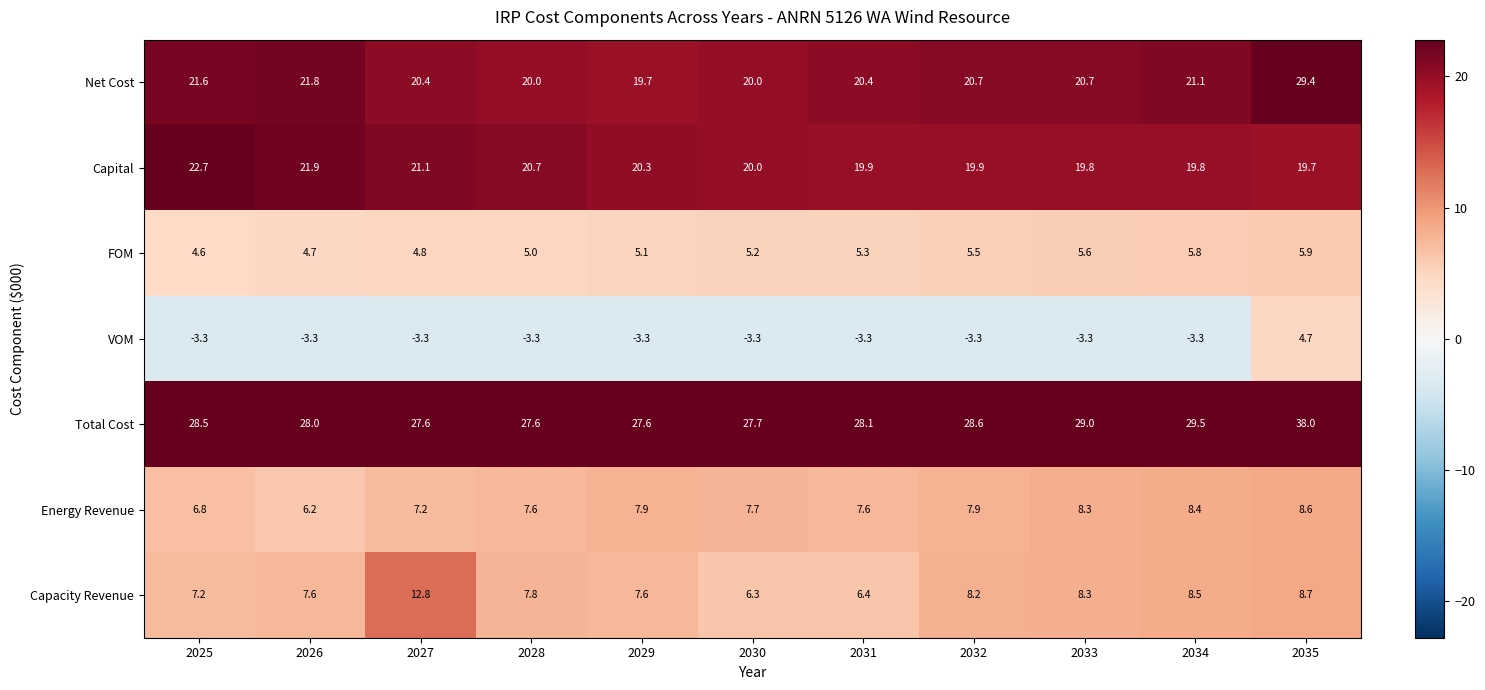

Rank the series by their maximum value, from lowest to highest.

VOM, FOM, Energy Revenue, Capacity Revenue, Capital, Net Cost, Total Cost